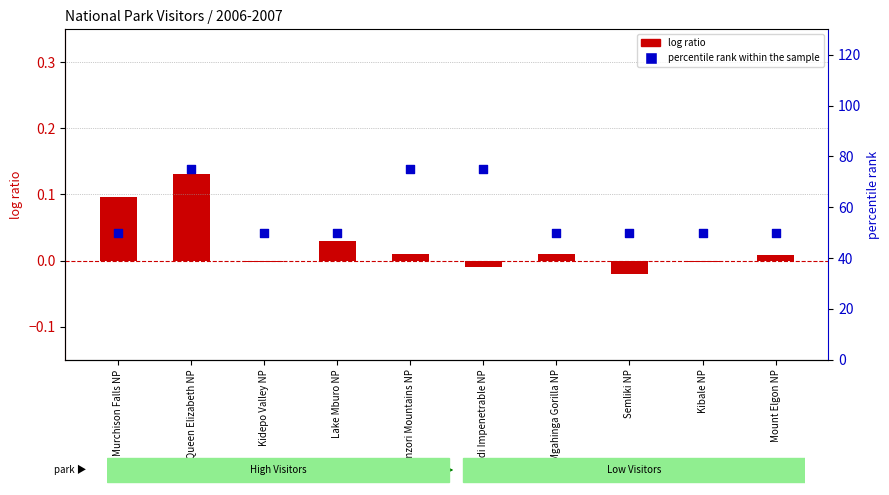

Which series has the largest Y range (max minus min)?

percentile rank within the sample